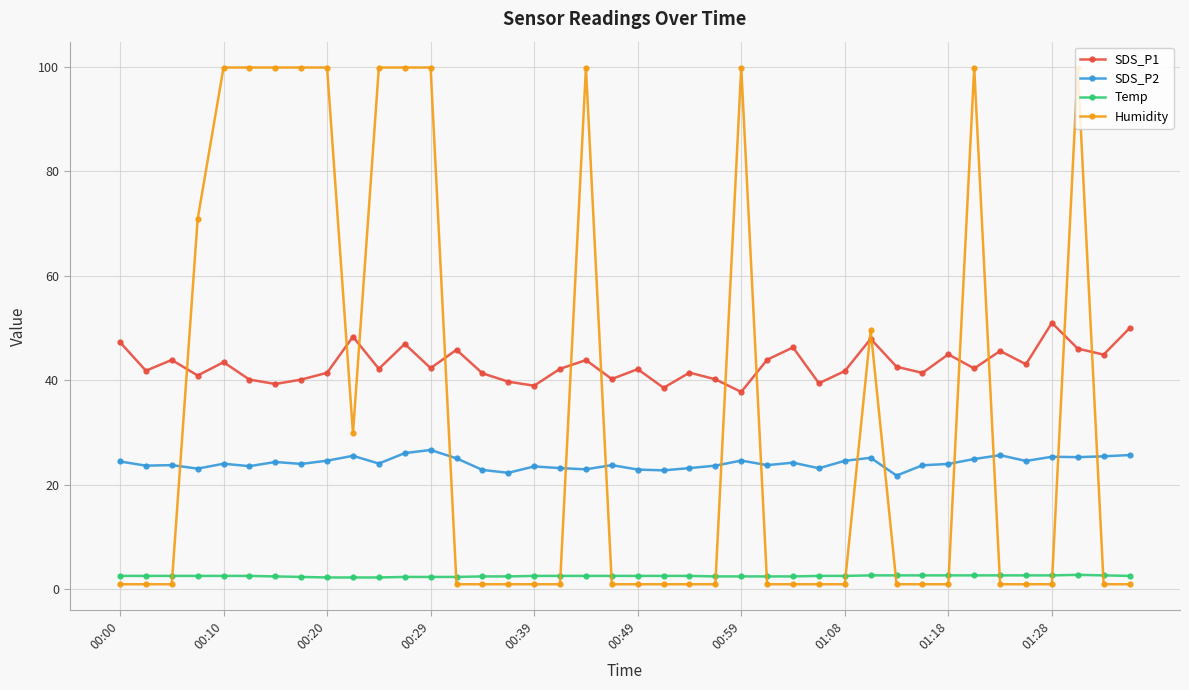

Rank the series by their average value, from lowest to highest.

Temp, SDS_P2, Humidity, SDS_P1